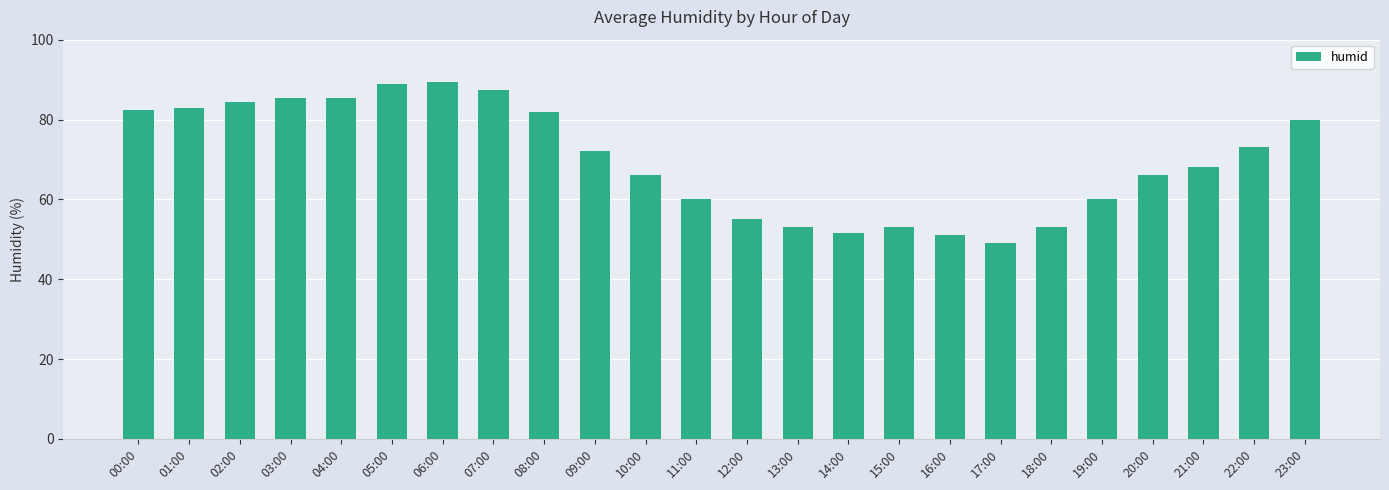

What value does the data have at 10:00?

66.0